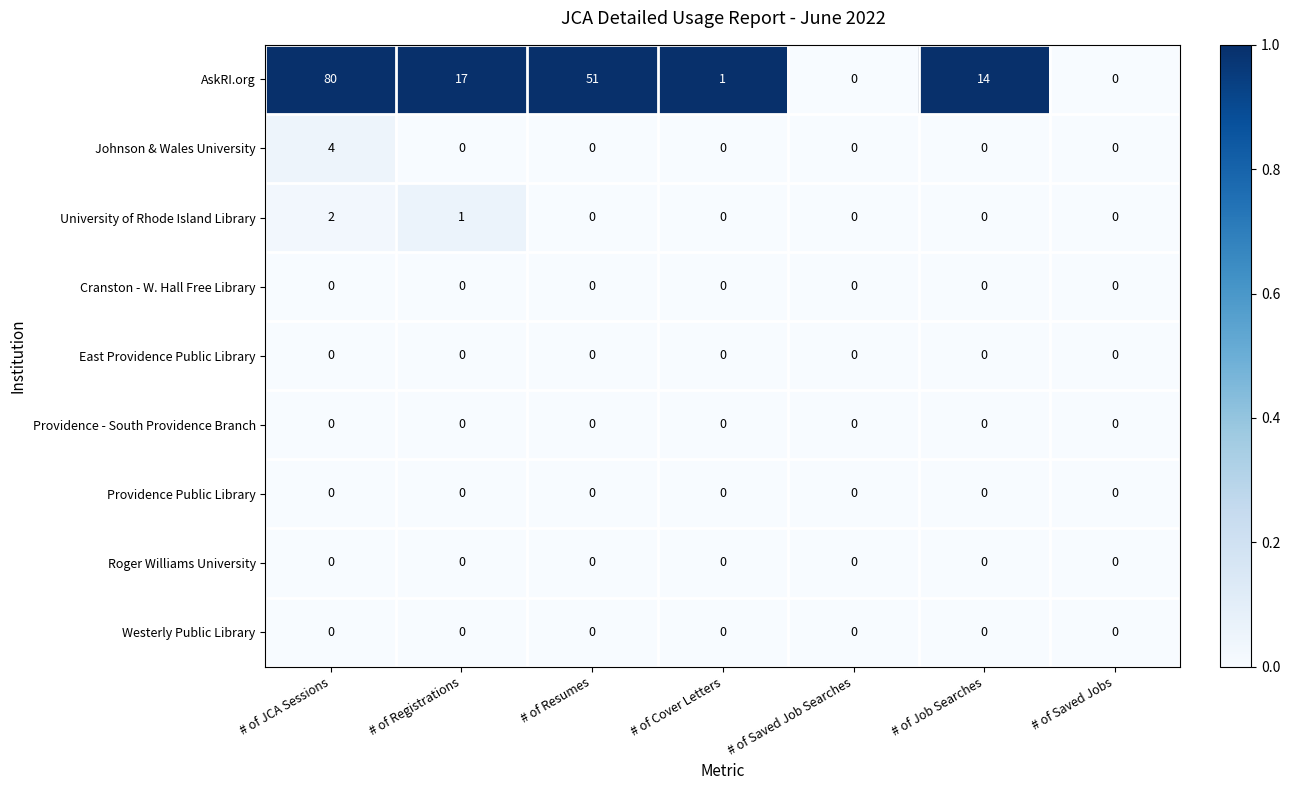

What is the greatest value displayed?

80